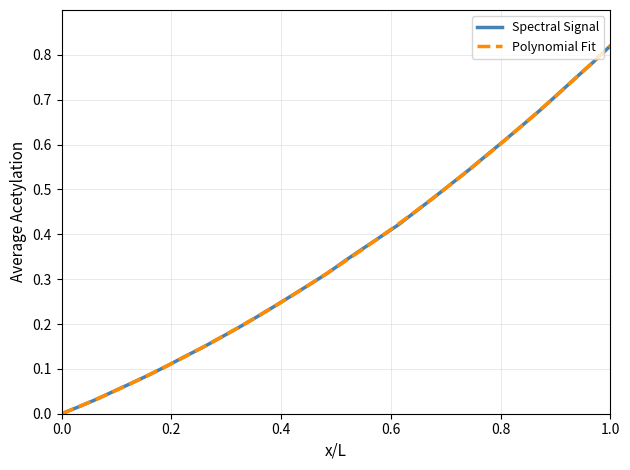

What is the value of the 13th point from the left?

0.2